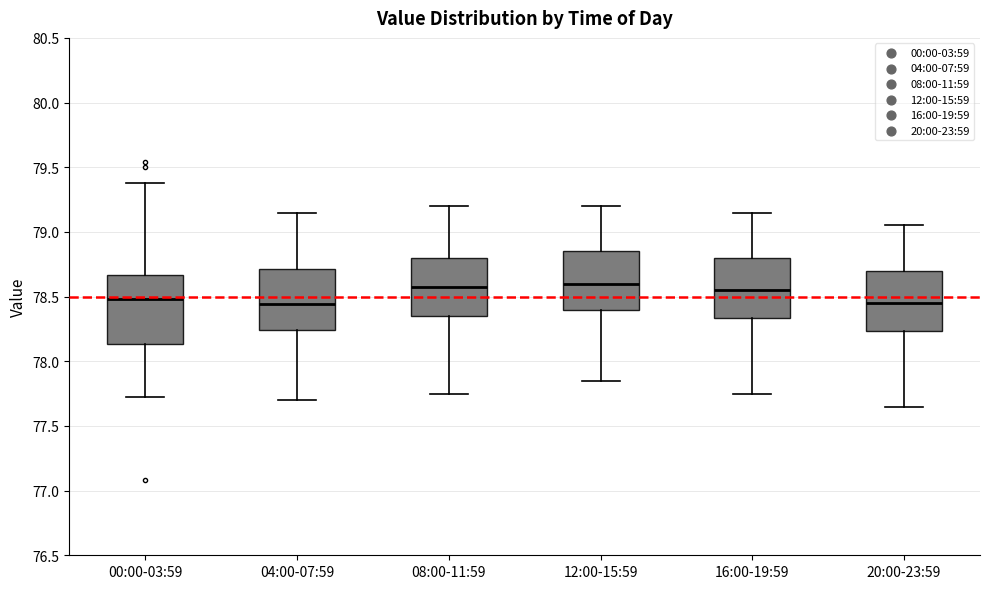

Reading left to right, read every box against the y-axis: the position of its median line, the range the box covers, and the ends of its whiskers. The values are not printed on the chart, so give them approximately, as read against the axis.

00:00-03:59: median 78.50, box 78.15 to 78.65, whiskers 77.70 to 79.40
04:00-07:59: median 78.45, box 78.25 to 78.70, whiskers 77.70 to 79.15
08:00-11:59: median 78.60, box 78.35 to 78.80, whiskers 77.75 to 79.20
12:00-15:59: median 78.60, box 78.40 to 78.85, whiskers 77.85 to 79.20
16:00-19:59: median 78.55, box 78.35 to 78.80, whiskers 77.75 to 79.15
20:00-23:59: median 78.45, box 78.25 to 78.70, whiskers 77.65 to 79.05